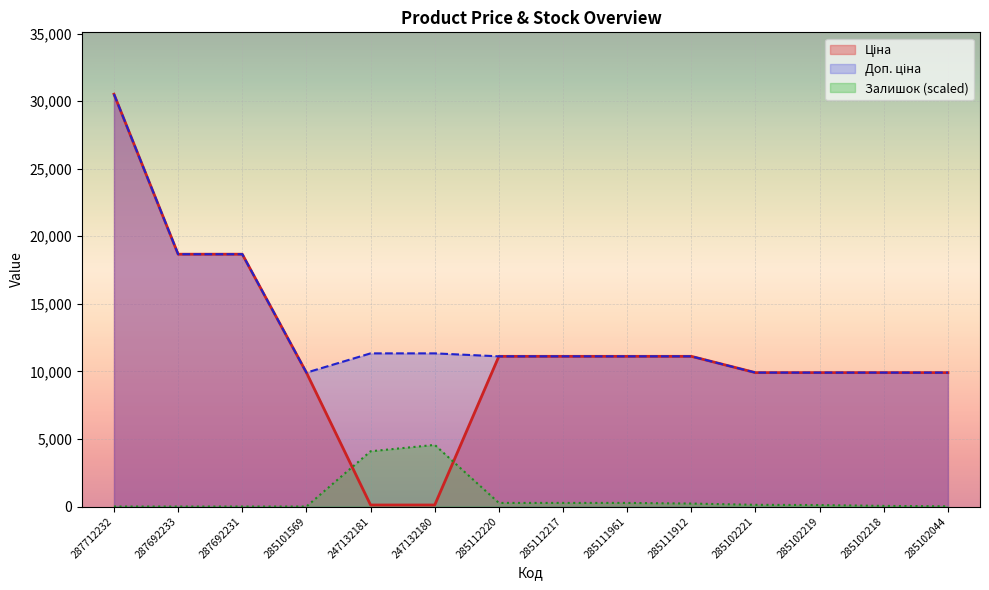

Reading left to right, list all the values displayed in this chart.

Ціна: 287712232=30512.3	287692233=18671.5	287692231=18671.5	285101569=9908.5	247132181=113.3	247132180=113.3	285112220=11113.6	285112217=11113.6	285111961=11113.6	285111912=11113.6	285102221=9908.5	285102219=9908.5	285102218=9908.5	285102044=9908.5
Доп. ціна: 287712232=30512.3	287692233=18671.5	287692231=18671.5	285101569=9908.5	247132181=11334.0	247132180=11334.0	285112220=11113.6	285112217=11113.6	285111961=11113.6	285111912=11113.6	285102221=9908.5	285102219=9908.5	285102218=9908.5	285102044=9908.5
Залишок: 287712232=0.0	287692233=0.0	287692231=0.0	285101569=0.0	247132181=4089.3	247132180=4561.1	285112220=267.4	285112217=267.4	285111961=267.4	285111912=220.2	285102221=125.8	285102219=110.1	285102218=47.2	285102044=15.7